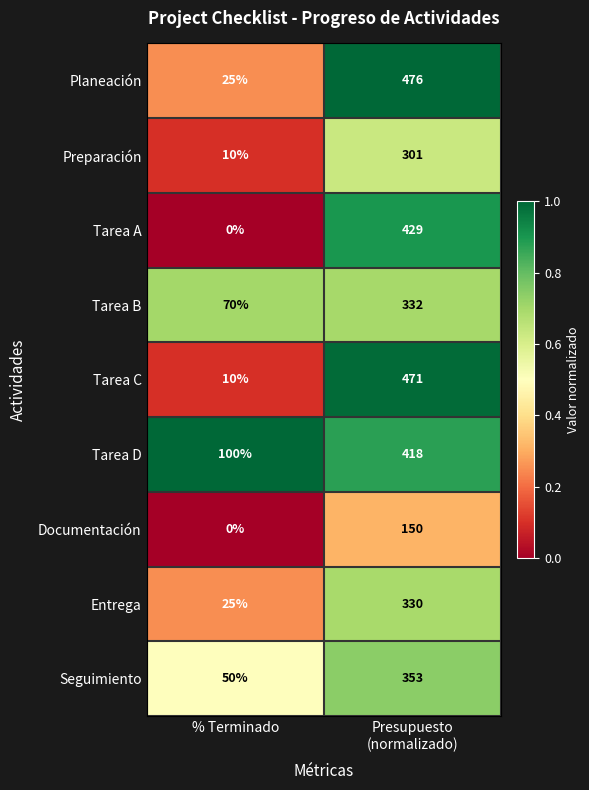

Reading left to right, extract all data points from this chart.

Planeación: 25	476
Preparación: 10	301
Tarea A: 0	429
Tarea B: 70	332
Tarea C: 10	471
Tarea D: 100	418
Documentación: 0	150
Entrega: 25	330
Seguimiento: 50	353